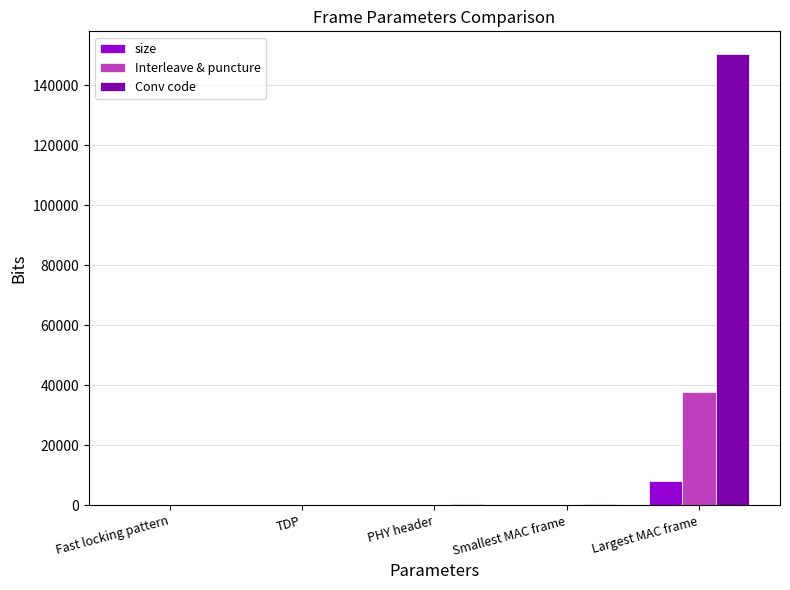

Where does the size series first go above 60?

Fast locking pattern